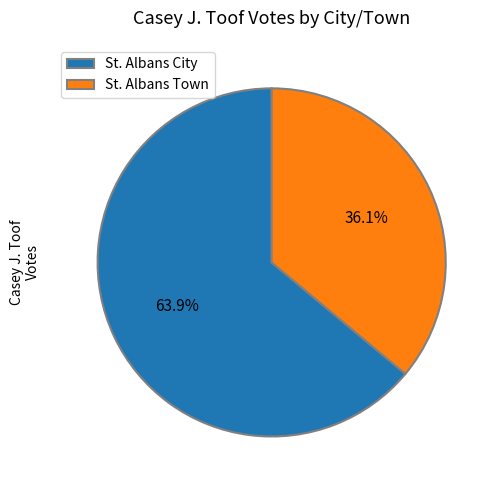

Is there any slice that represents more than half of the pie?

Yes